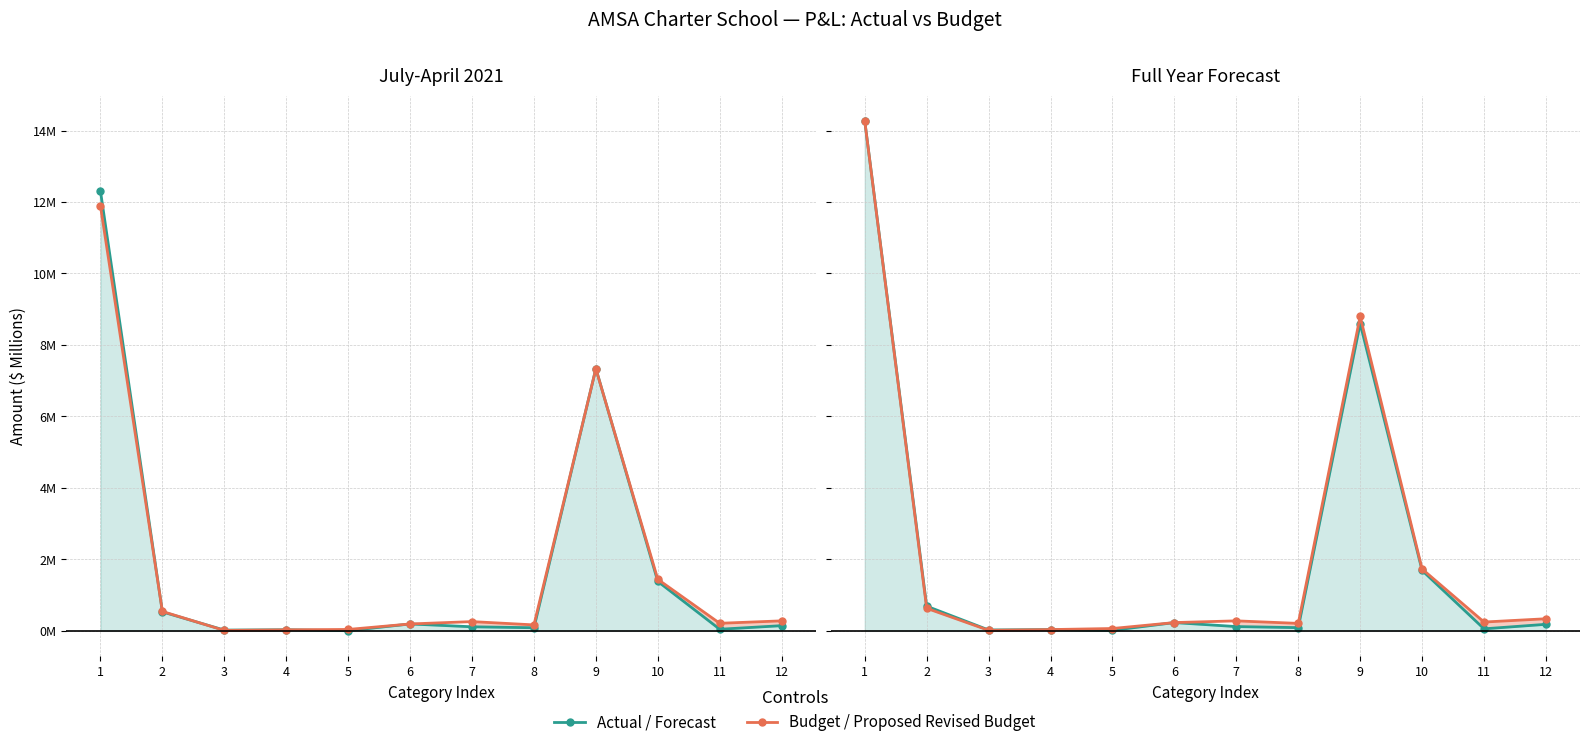

Which series changed the most between 4 and 7?

Proposed Revised Budget